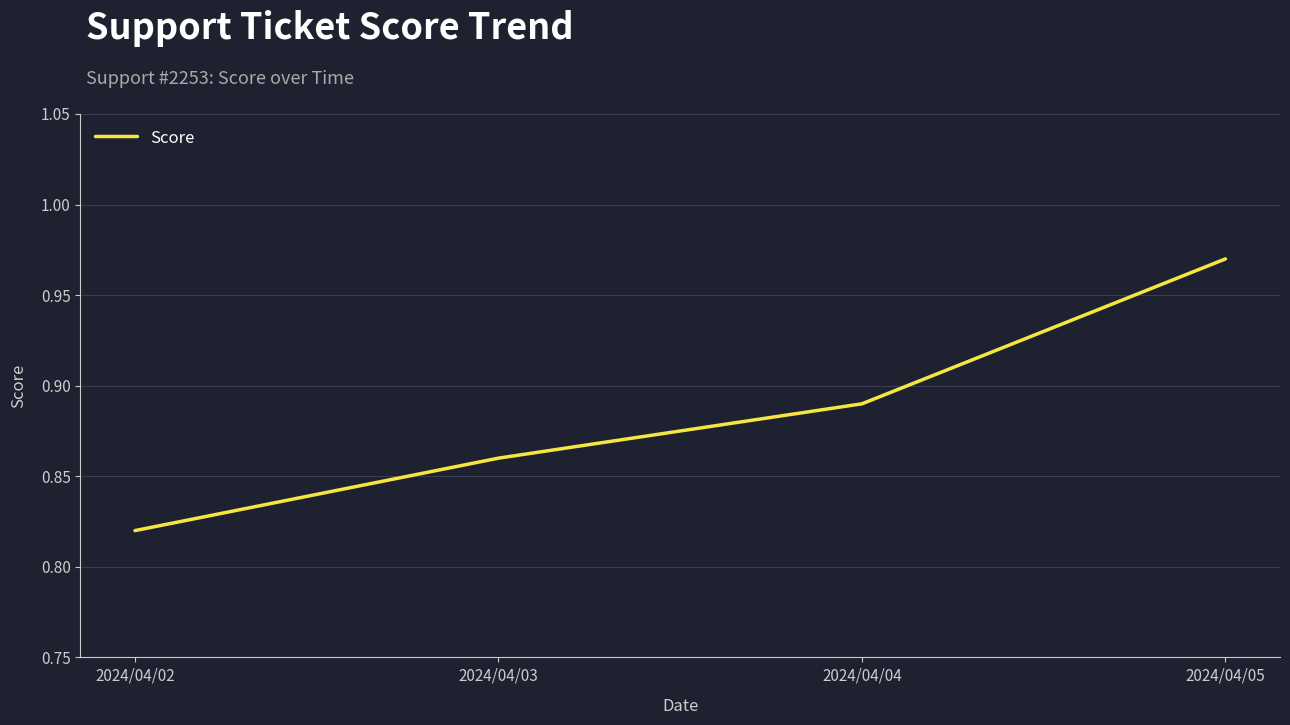

Does the chart display data point markers on the line(s)?

No